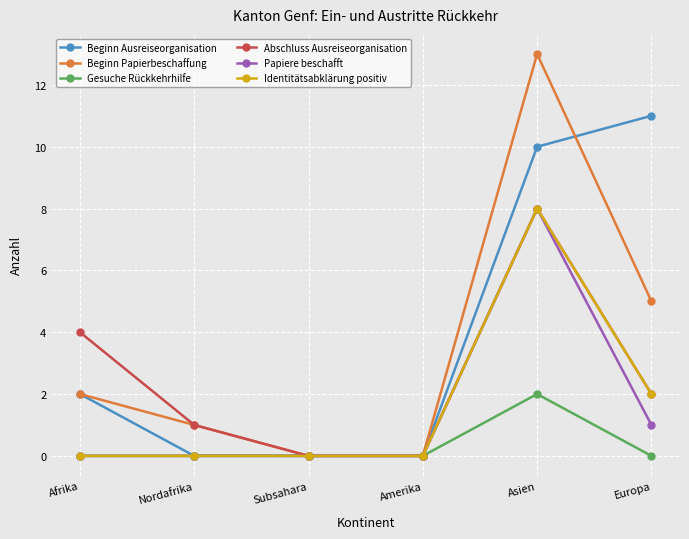

Which series has the largest range (max minus min)?

Beginn Papierbeschaffung